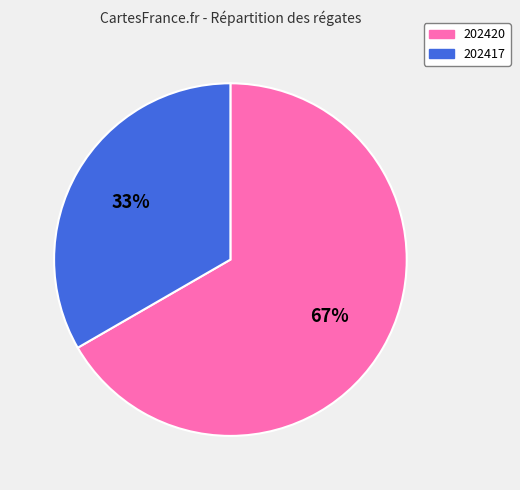

Count the number of slices in the pie.

2